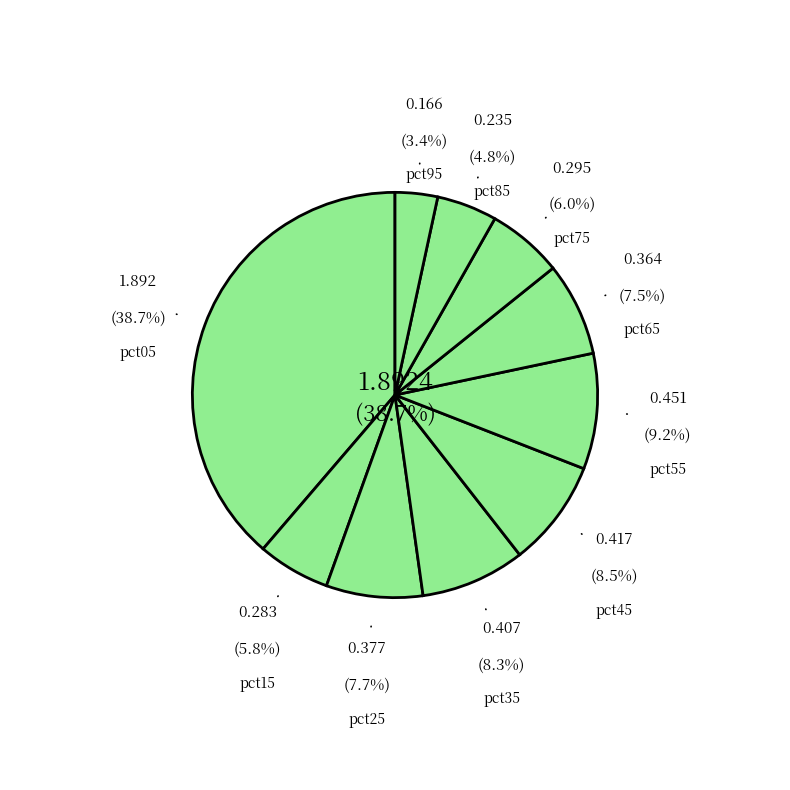

The pct05 slice represents 32% of the pie. True or false?

False